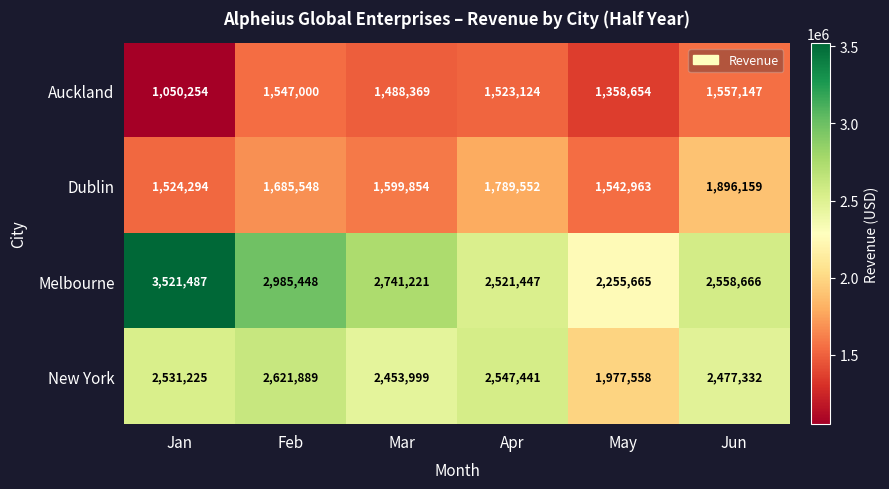

How many categories are shown in the chart?

6